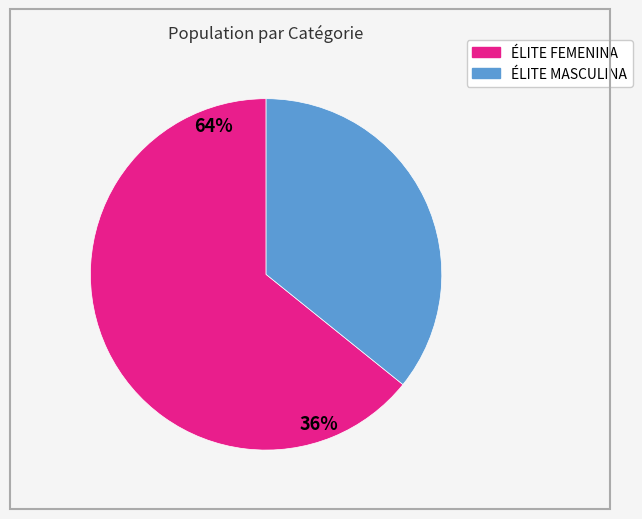

Is it true that ÉLITE MASCULINA is 36% of the pie?

True